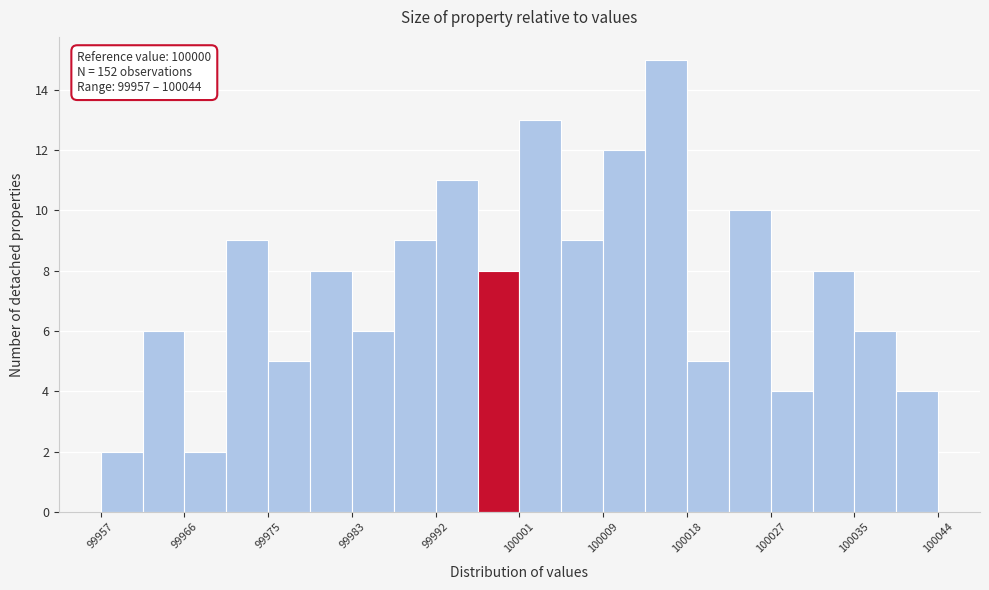

Which range on the x-axis has the tallest bar?

100014 to 100018